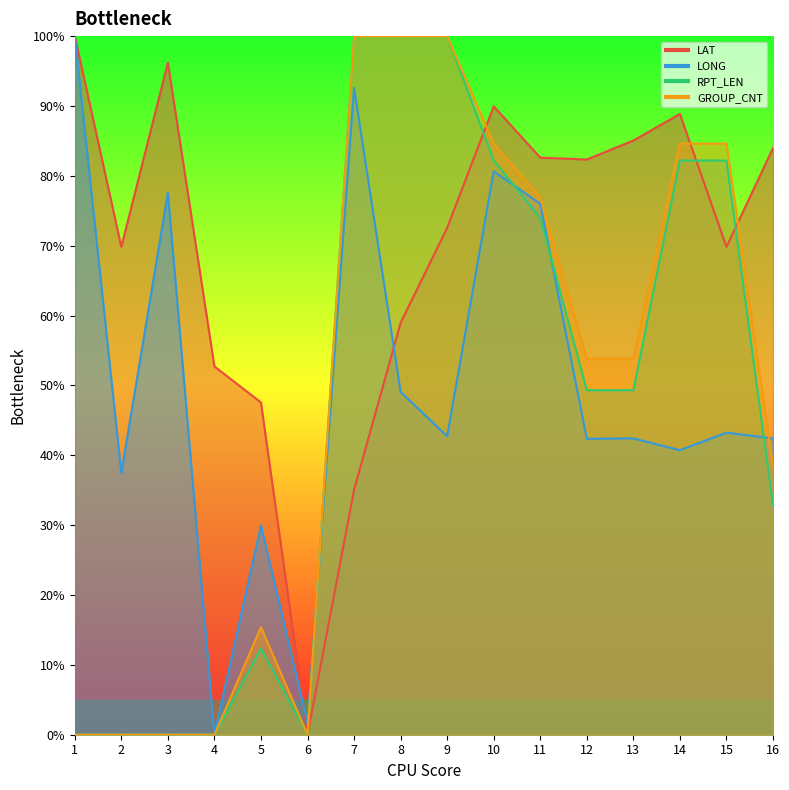

True or false: RPT_LEN and GROUP_CNT cross at least once.

False